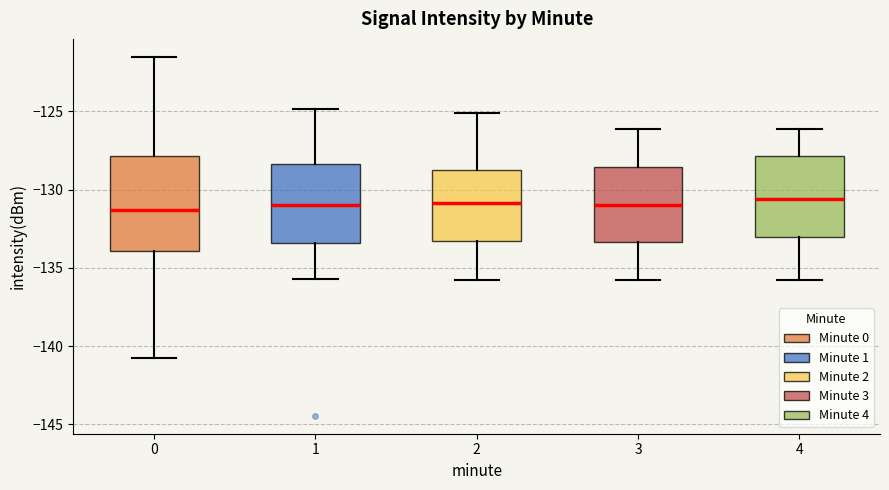

Which box is the tallest, from its lower edge to its upper edge?

0